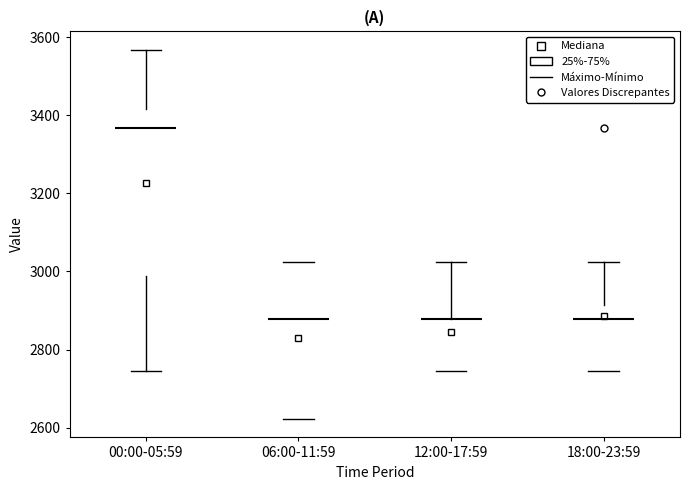

Reading left to right, transcribe this box plot: for each box, give where its median line is, the range the box spans, and where its two whiskers end, as read against the y-axis. The values are not printed on the chart, so give them approximately, as read against the axis.

00:00-05:59: median 3360, box 2980 to 3420, whiskers 2740 to 3560
06:00-11:59: median 2880, box 2620 to 3020, whiskers 2620 to 3020
12:00-17:59: median 2880 (drawn on the box's upper edge), box 2740 to 2880, whiskers 2740 to 3020
18:00-23:59: median 2880, box 2740 to 2920, whiskers 2740 to 3020